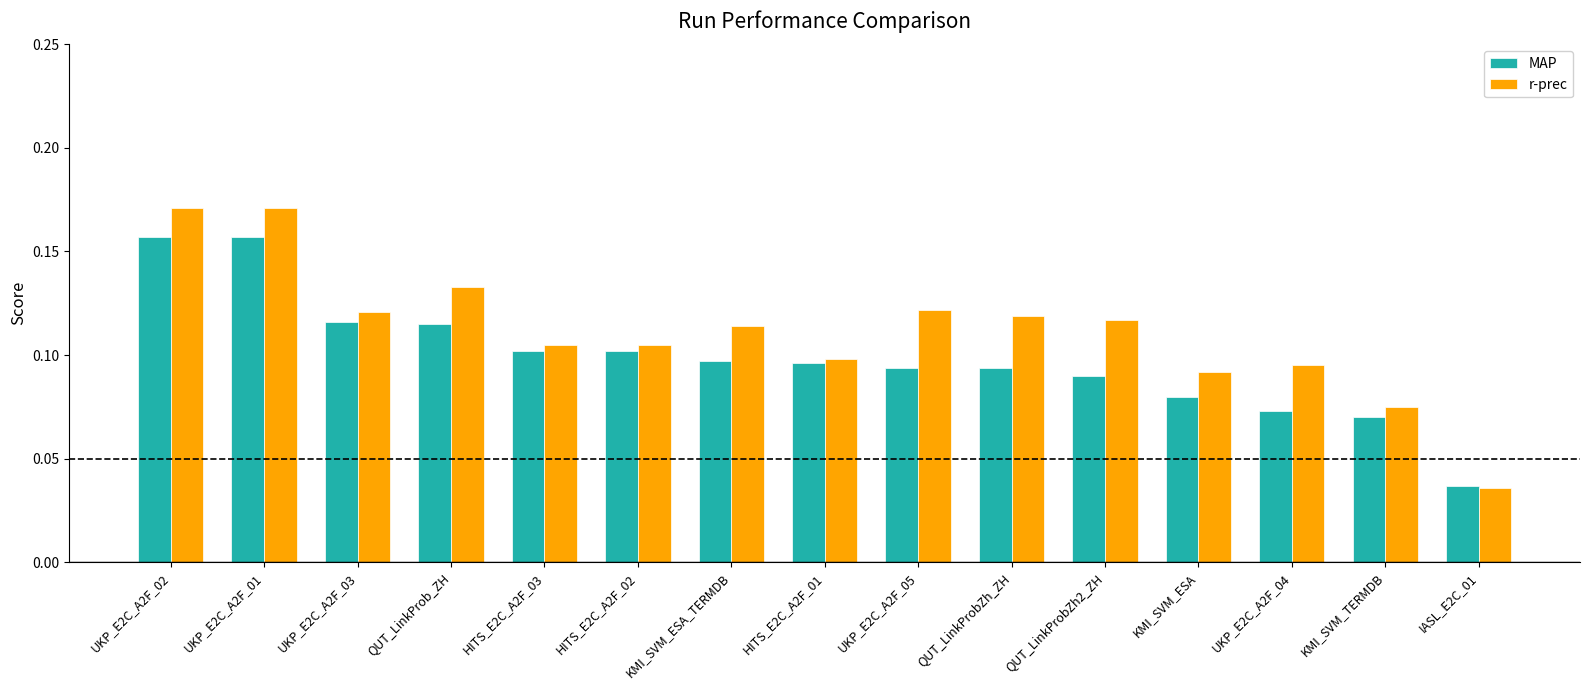

List the series in order of their peak value, highest first.

r-prec, MAP